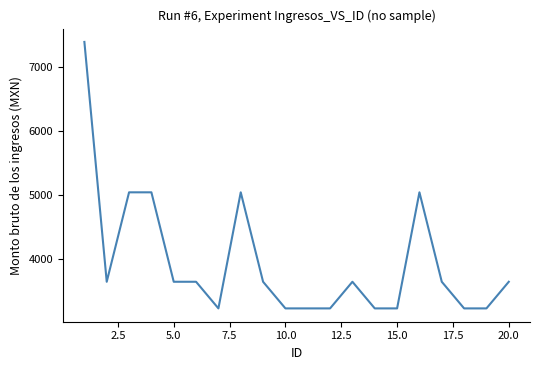

What is the difference between the maximum and minimum values?

4162